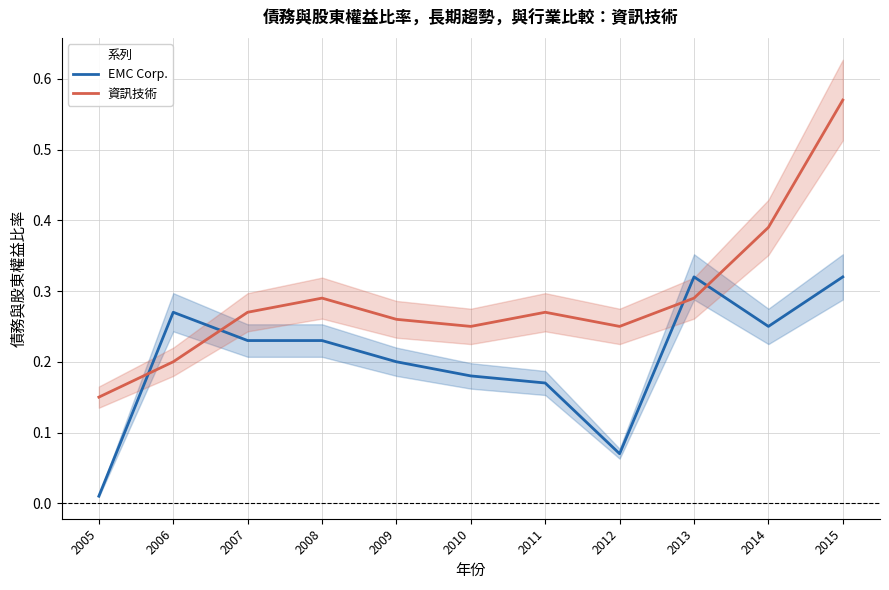

What value does the EMC Corp. series have at 2009?

0.2